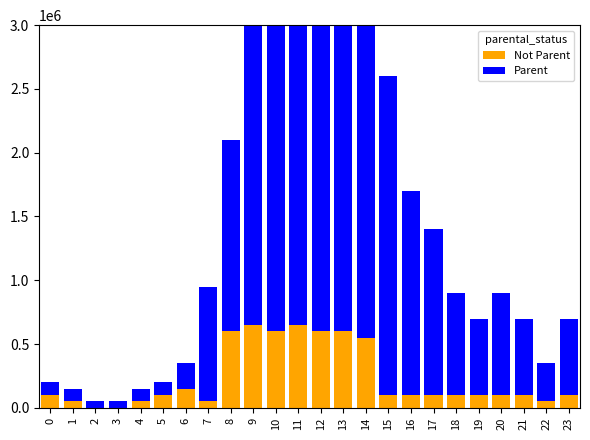

List the series in order of their peak value, lowest first.

Not Parent, Parent